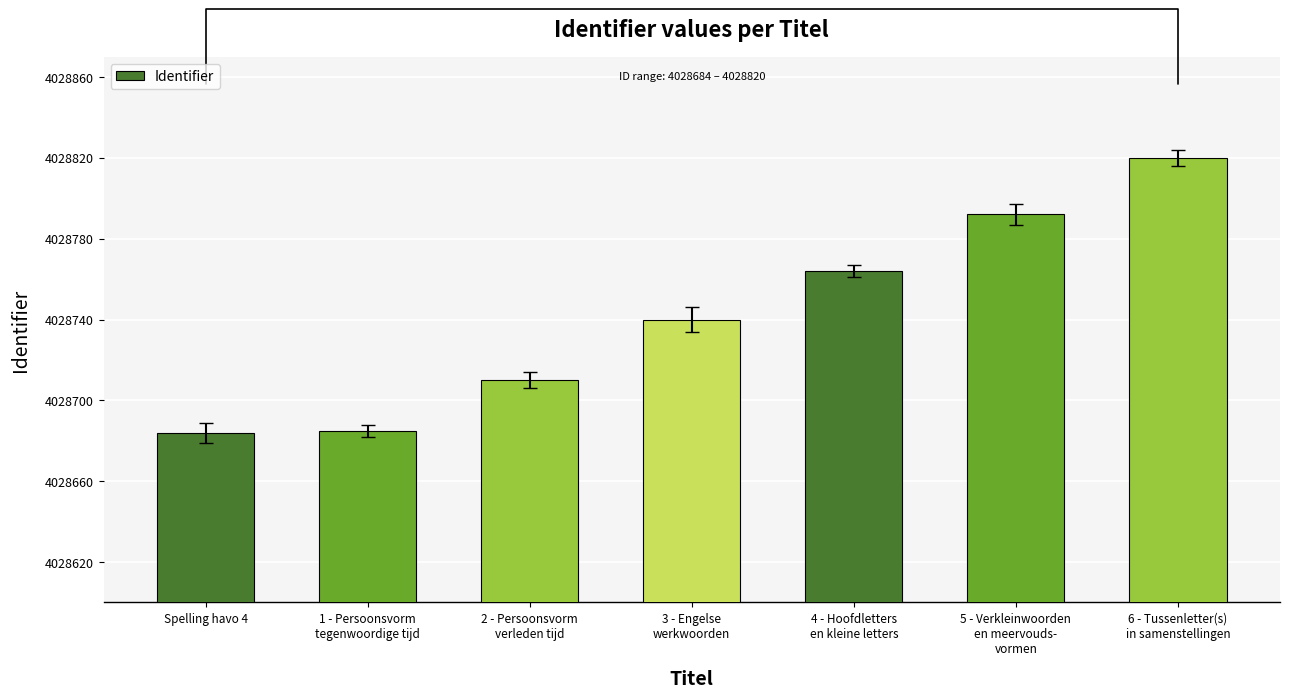

How many bars are there in total?

7